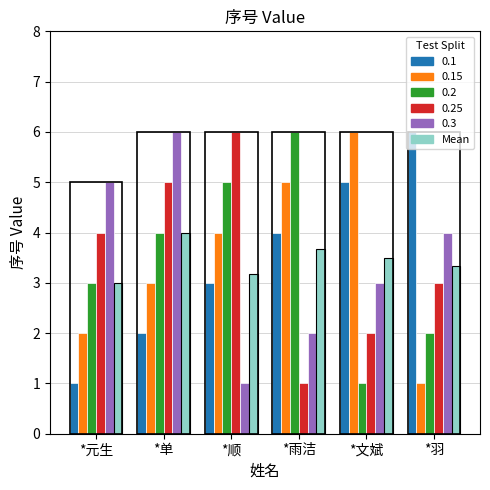

Is it true that the value at *单 is 5.8?

False